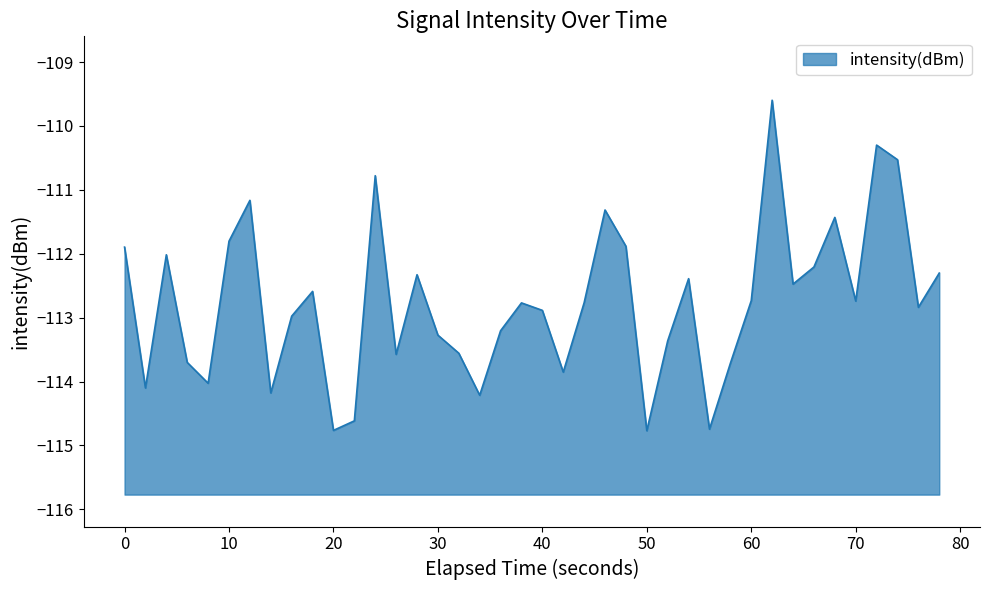

The chart shows a value of -114.8 at 20. True or false?

True